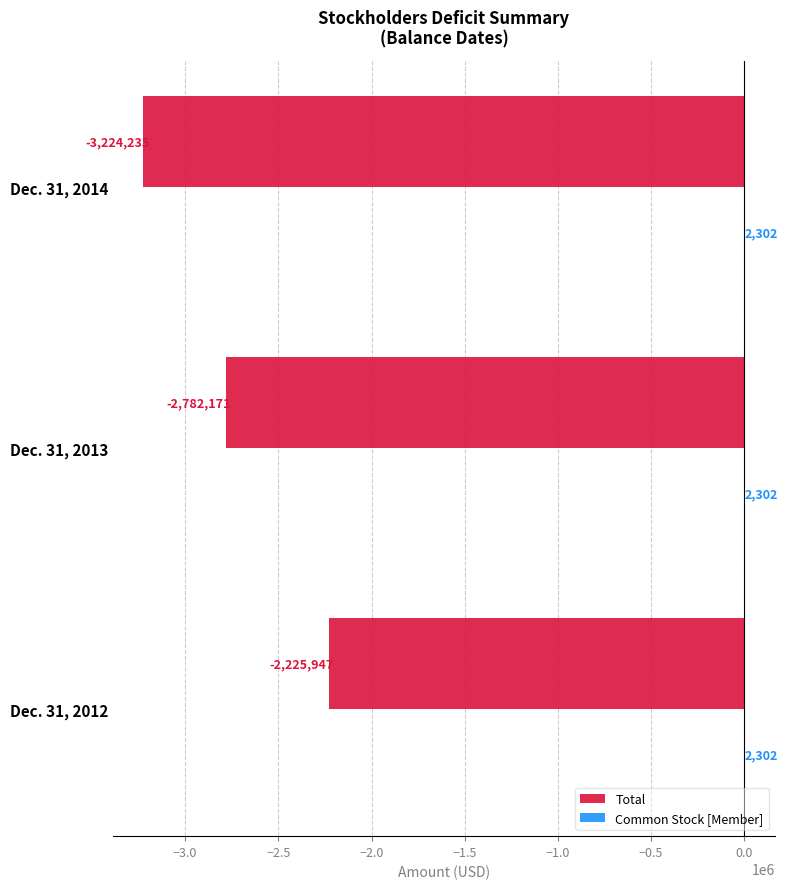

What is the sum of the Total values at Dec. 31, 2014 and Dec. 31, 2012?

-5450182